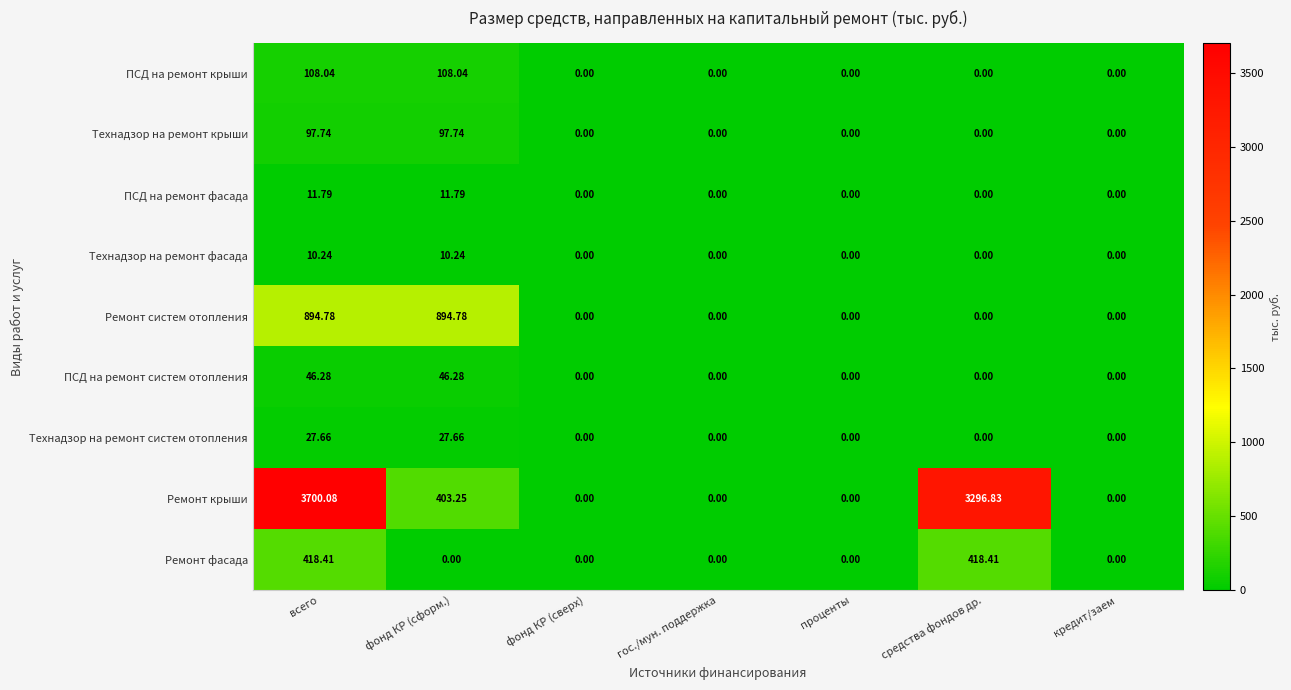

Between гос./мун. поддержка and средства фондов др., which series saw the biggest shift?

Ремонт крыши